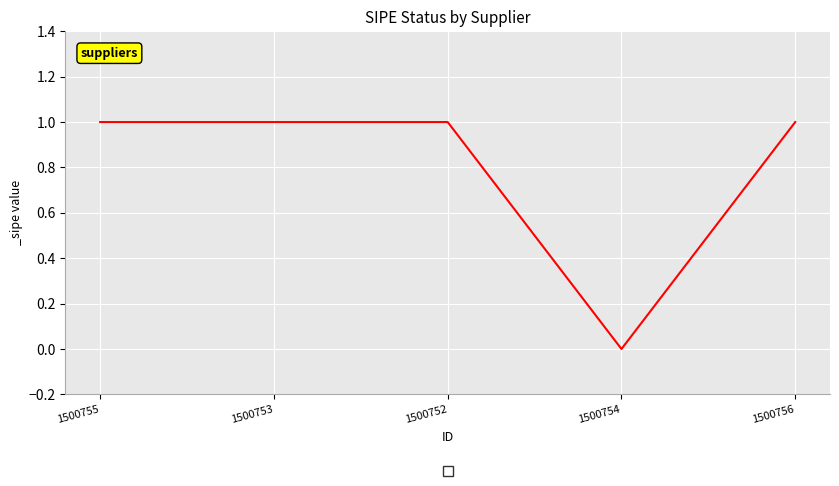

The value at 1500754 is 0. True or false?

True